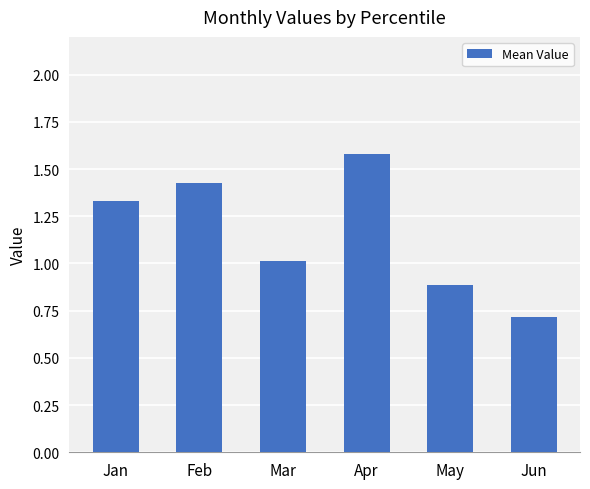

Count the number of values greater than 1.

4